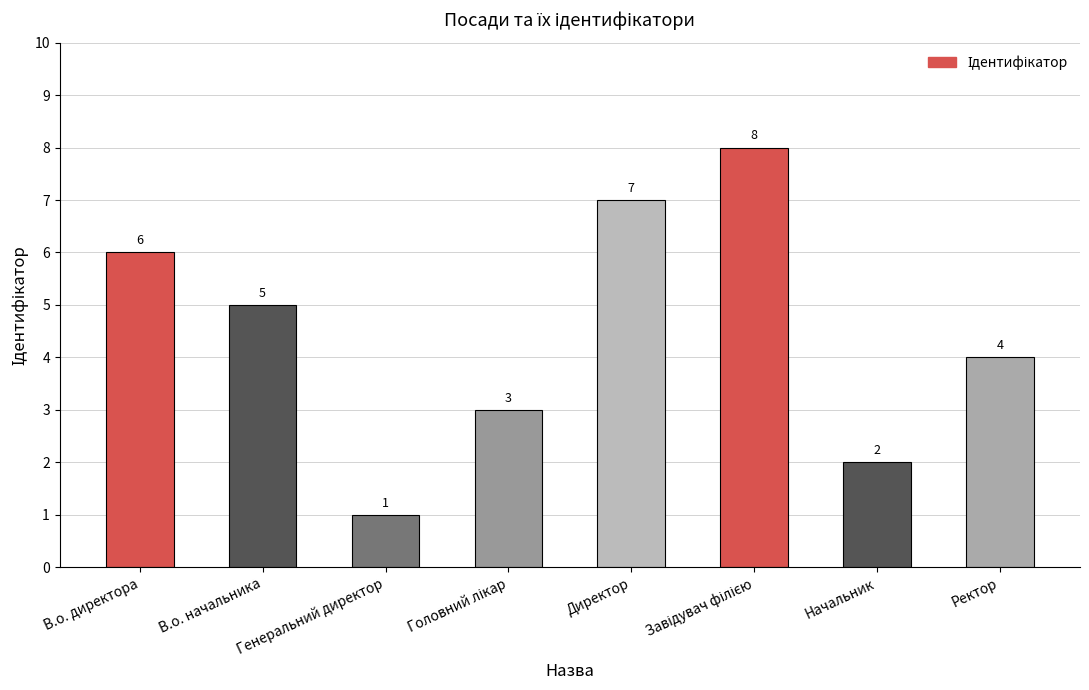

What is the approximate value at В.о. директора?

6